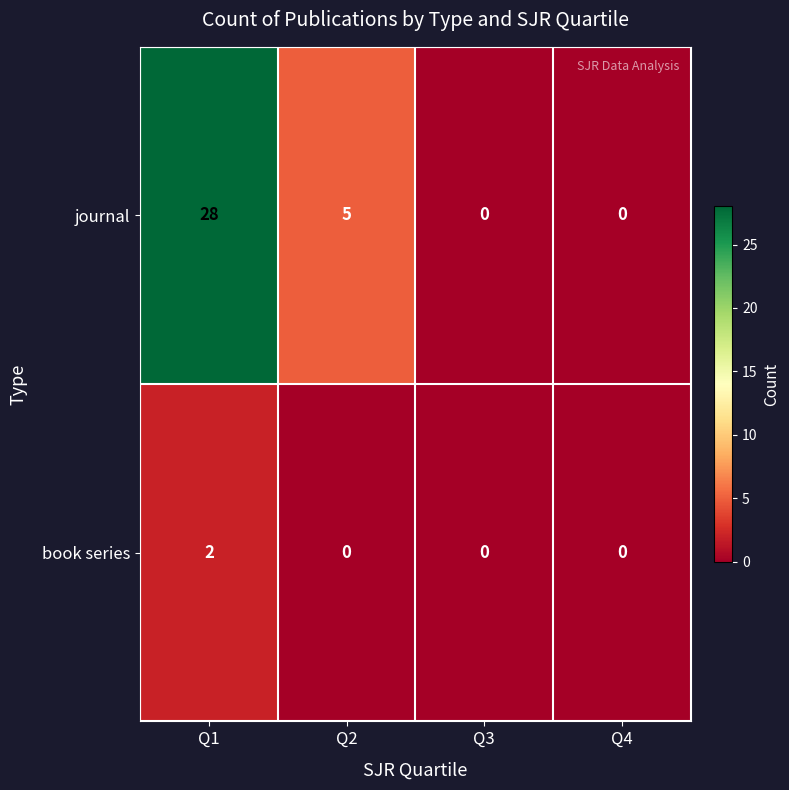

How many journal values are between 0 and 28?

4